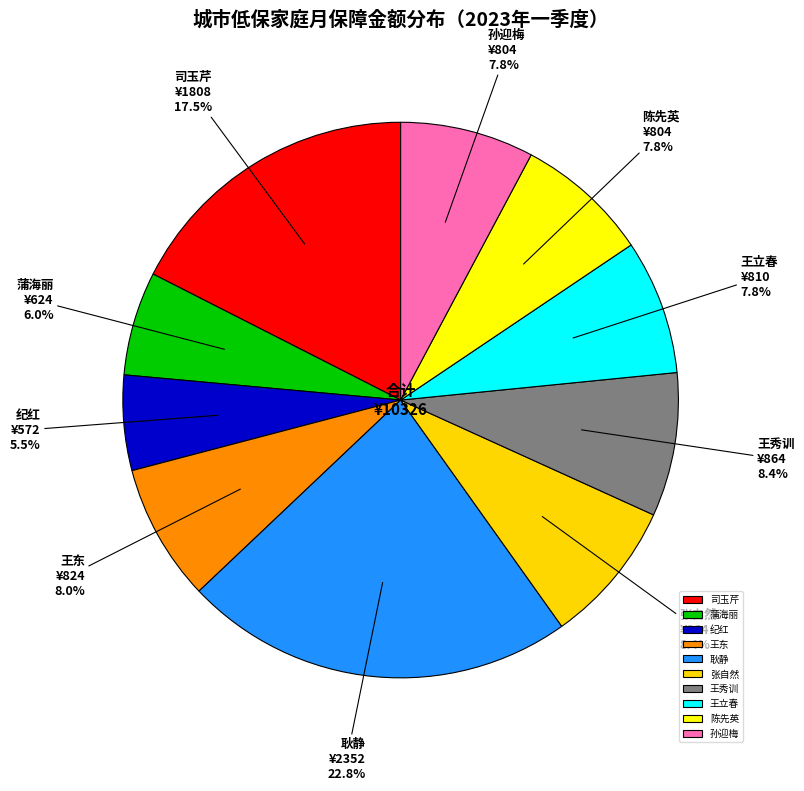

Does 耿静 represent more than half of the total?

No